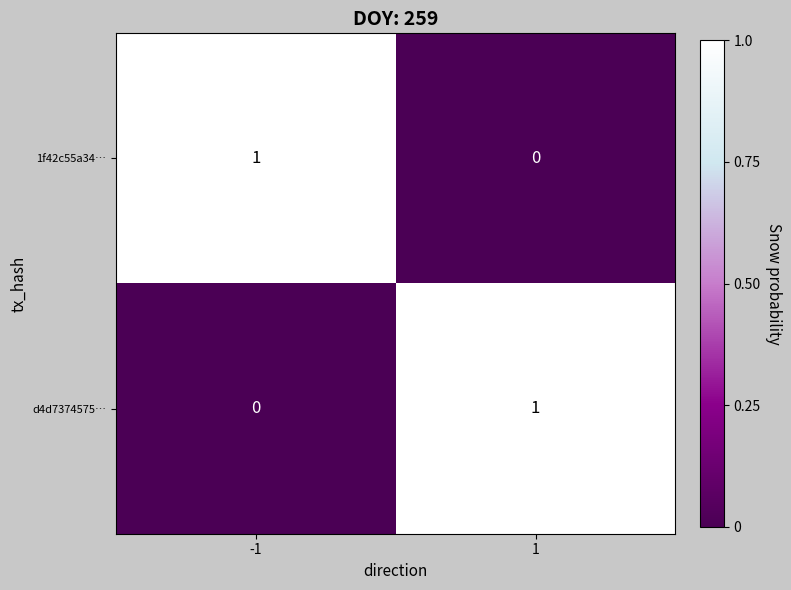

What is the maximum value shown in the chart?

1